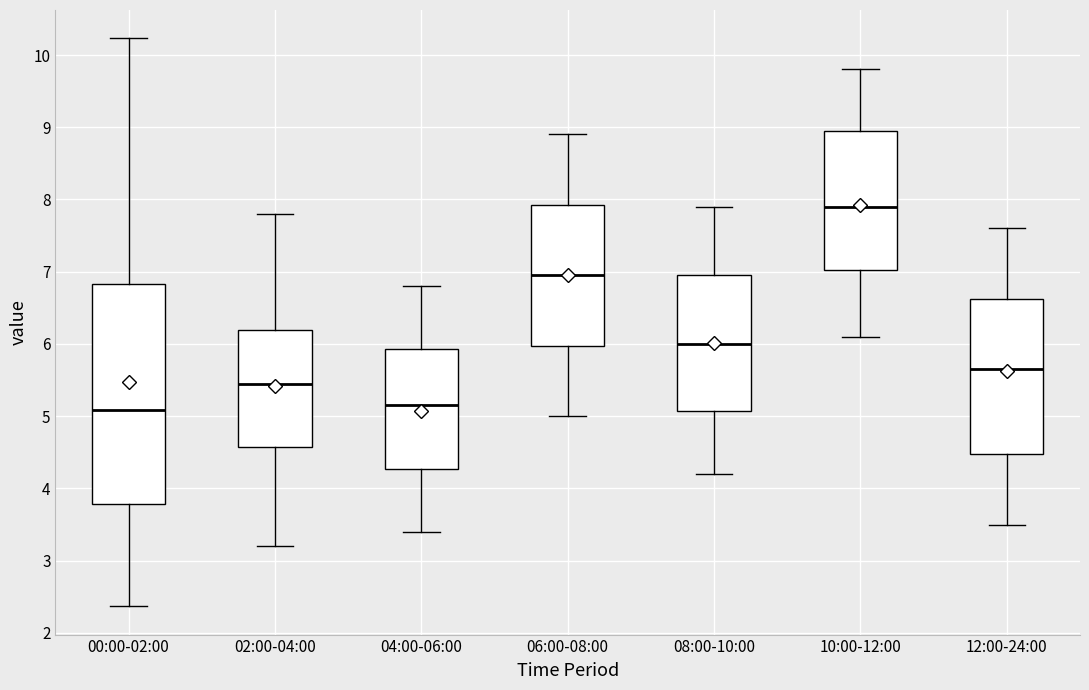

Which box is the tallest, from its lower edge to its upper edge?

00:00-02:00